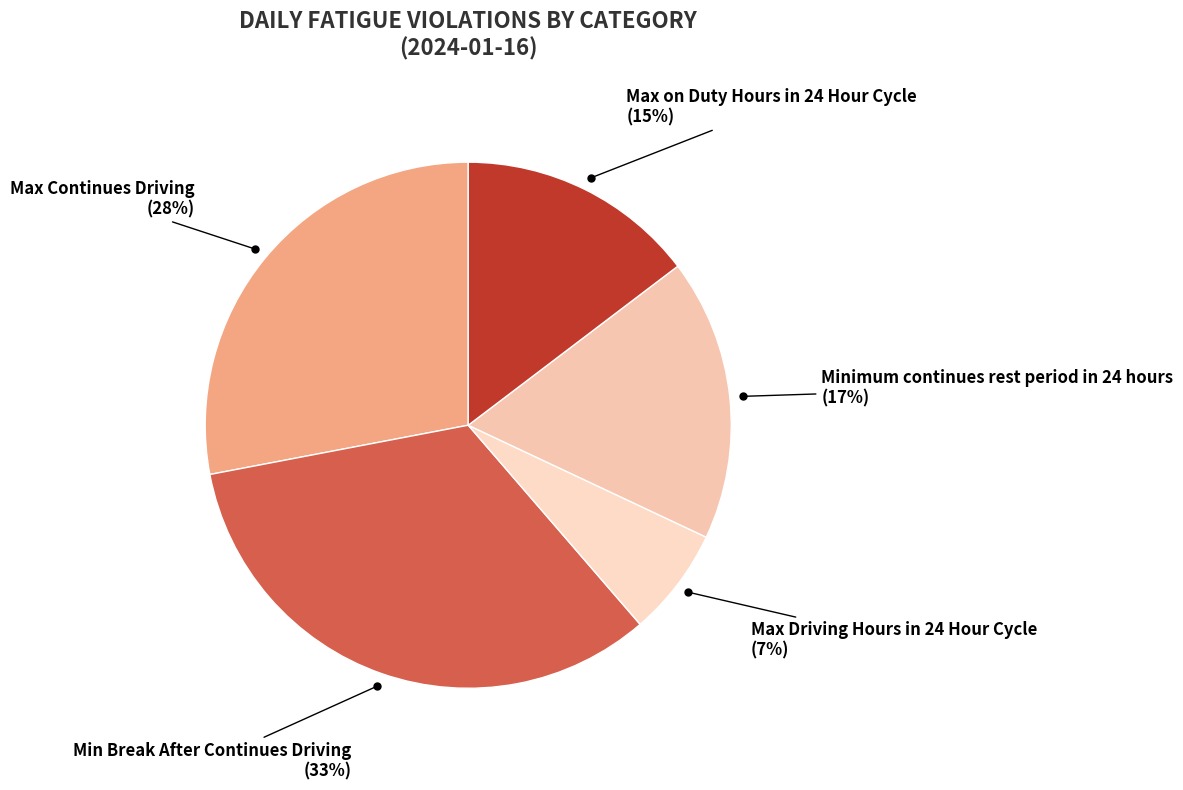

To the nearest percent, what percentage of the pie is Max Continues Driving?

28%